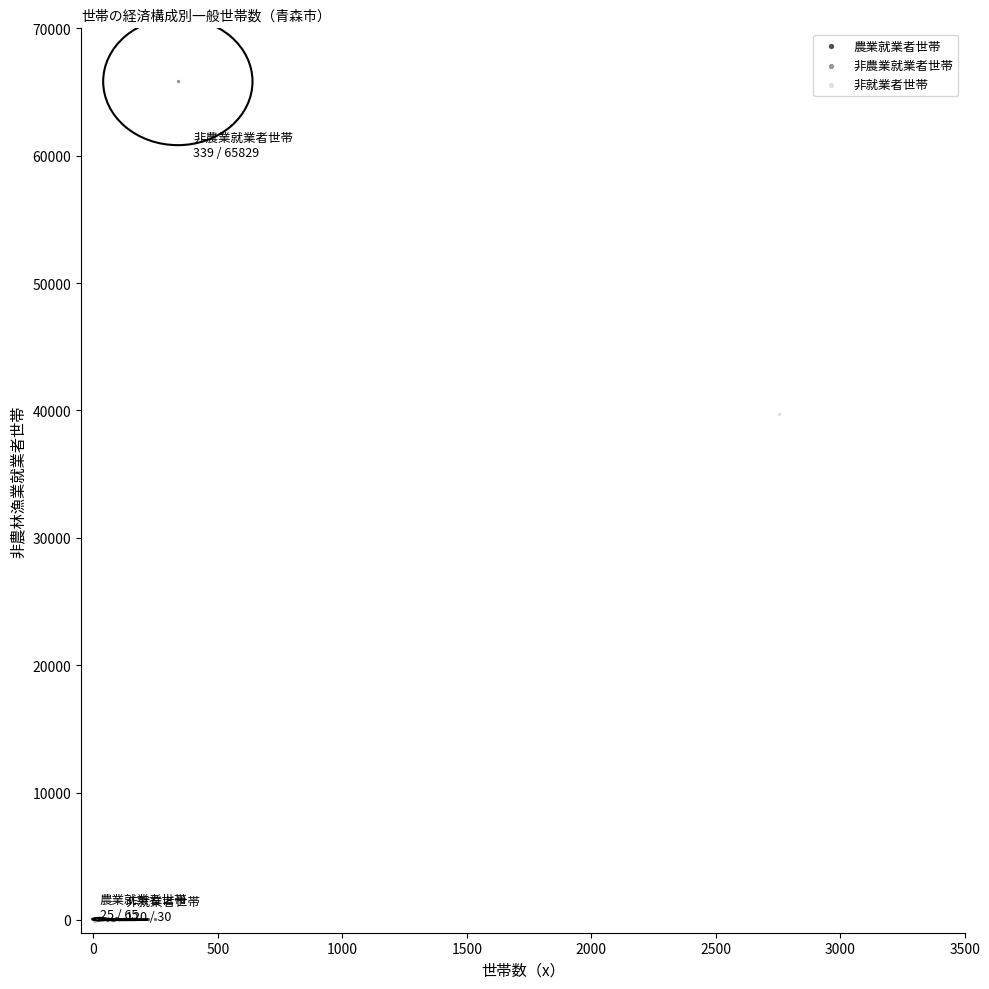

Which series reaches the maximum Y coordinate?

非農業就業者世帯